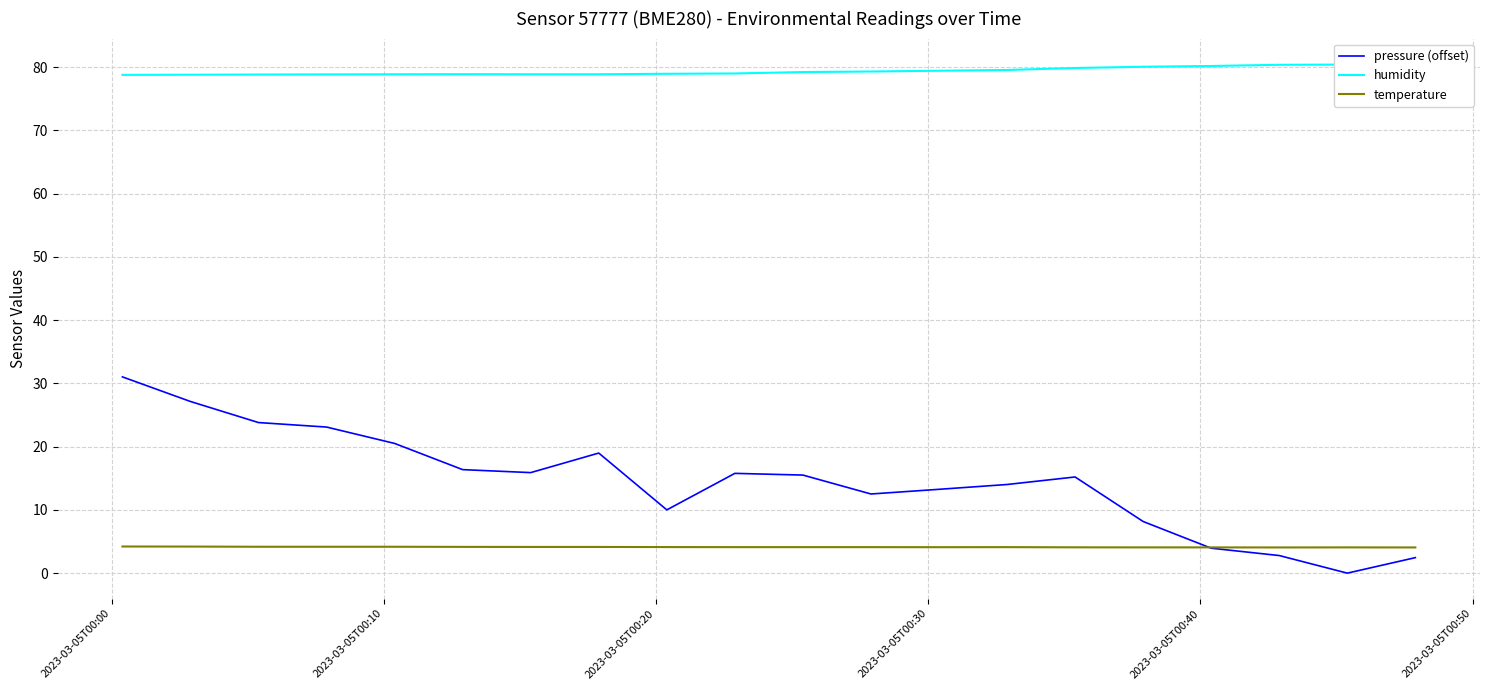

What is the highest value of the pressure (offset) series?

31.0